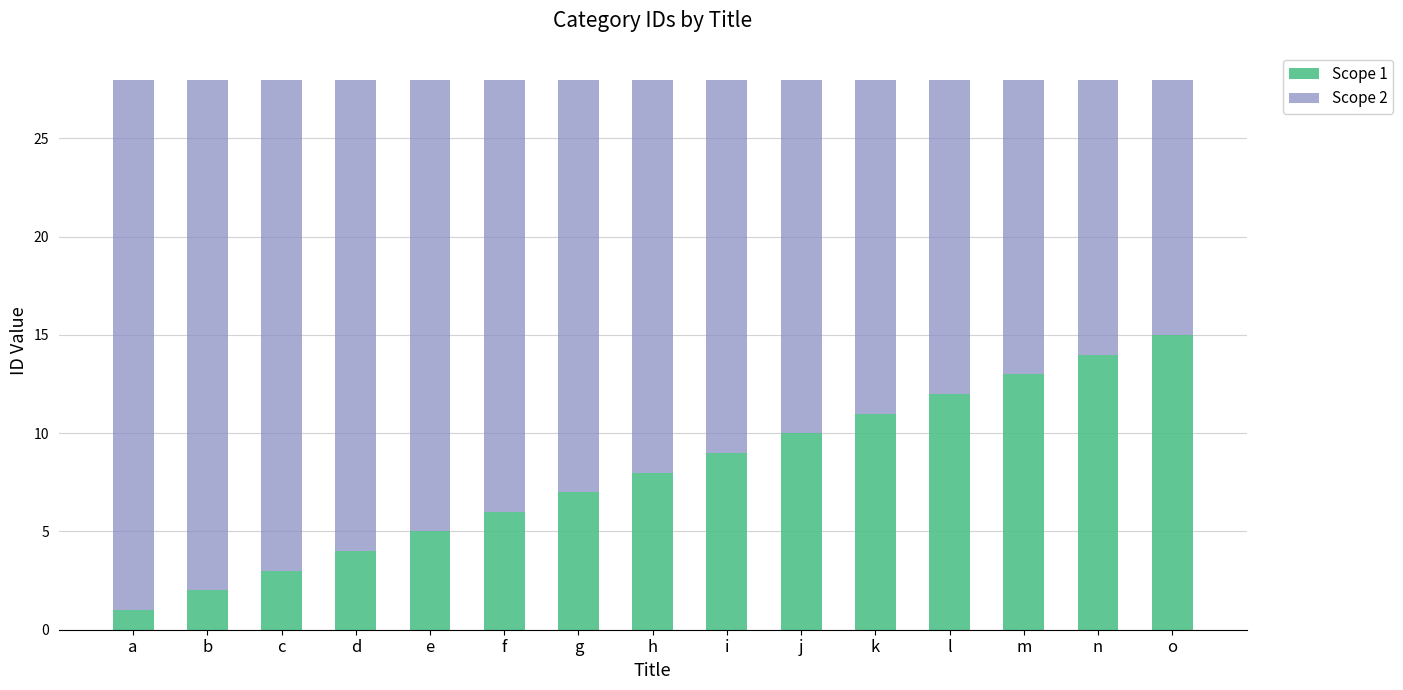

True or false: Scope 1 has a value of 4 at c.

False